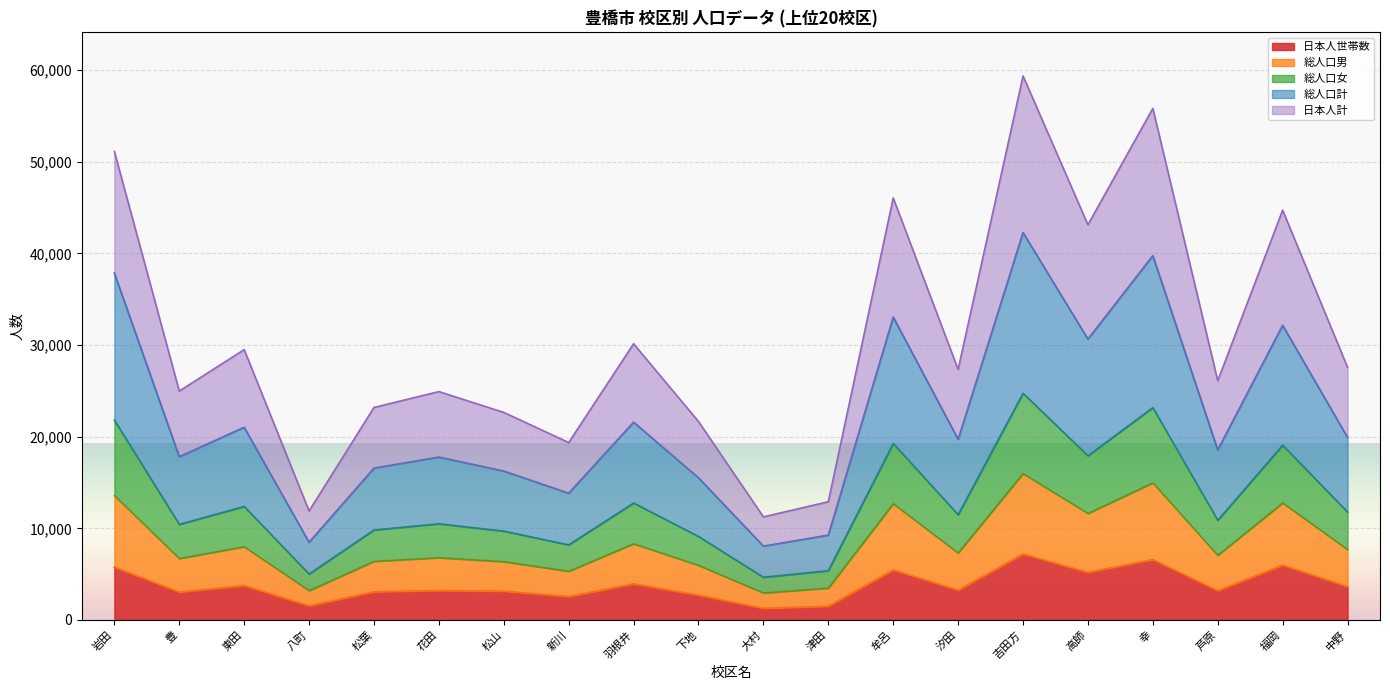

Read the 日本人世帯数 value at 下地.

2701